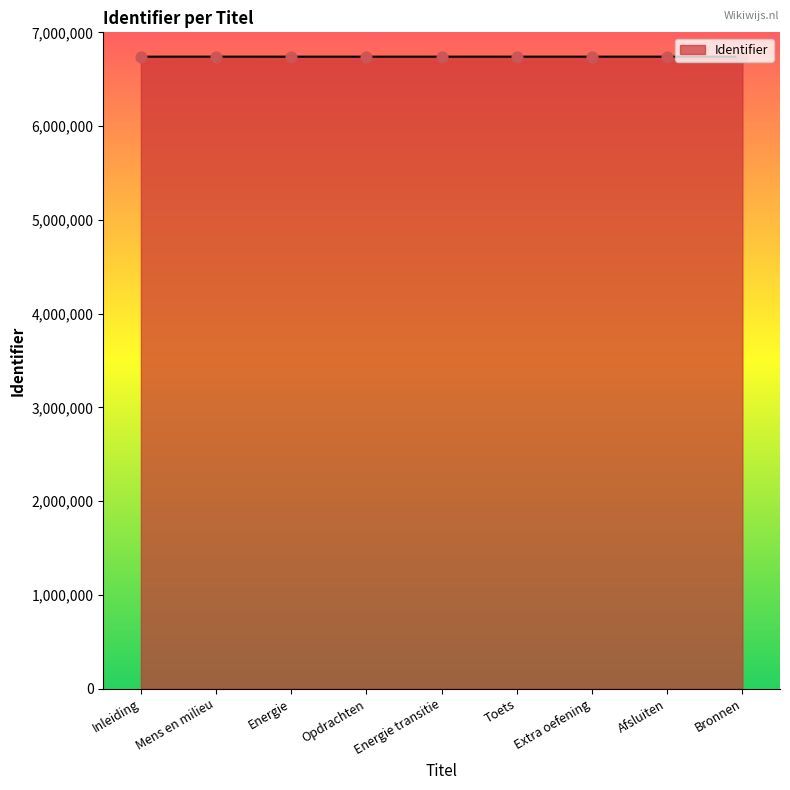

Approximately how many times larger is the value at Extra oefening compared to Bronnen?

1.0